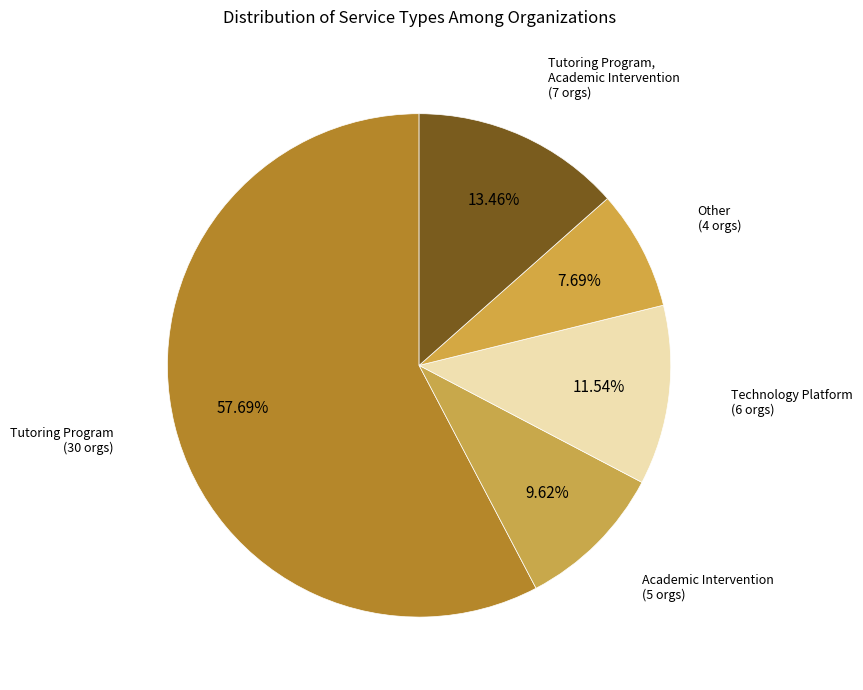

Which category has the smallest portion of the pie?

Other